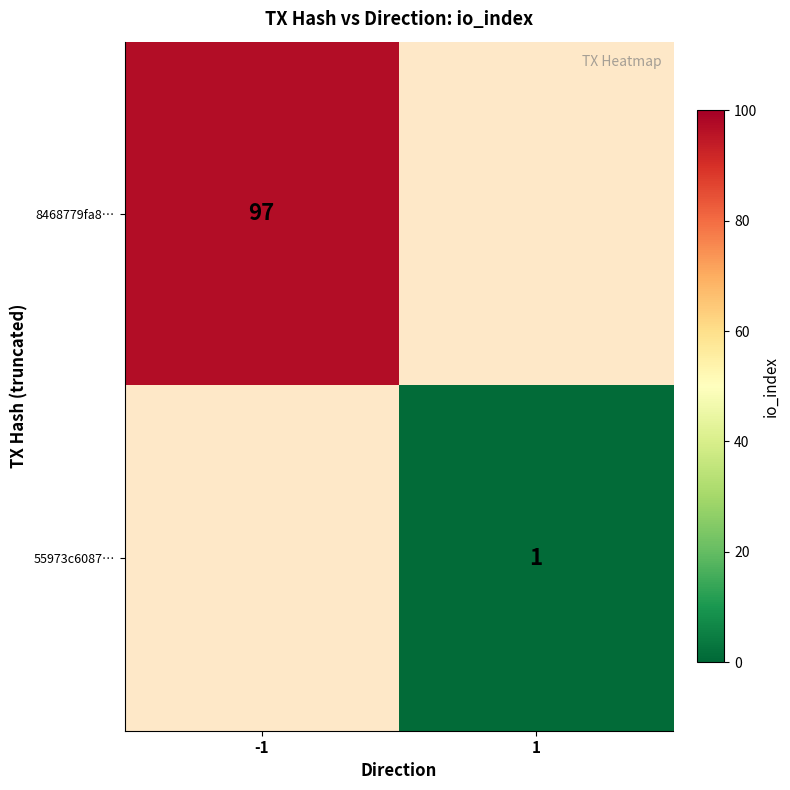

Which category has the lowest value across all series?

1